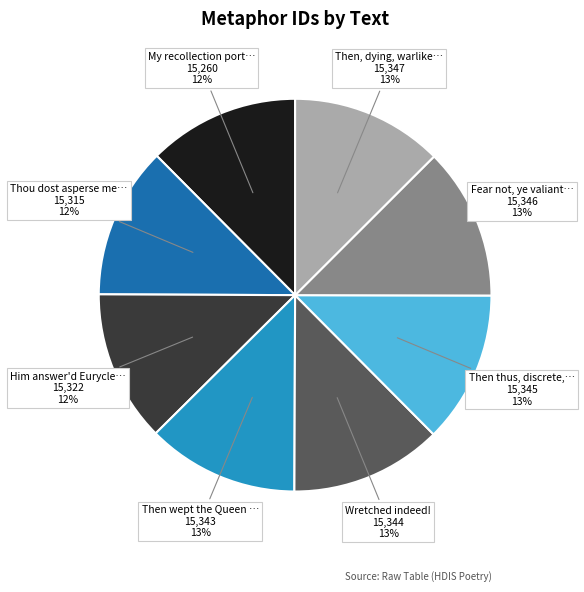

Count the number of slices in the pie.

8